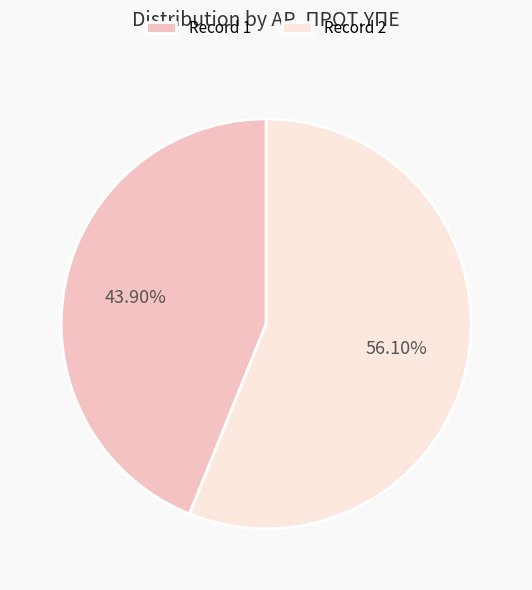

What is the ratio of the value at Record 2 to the value at Record 1?

1.3